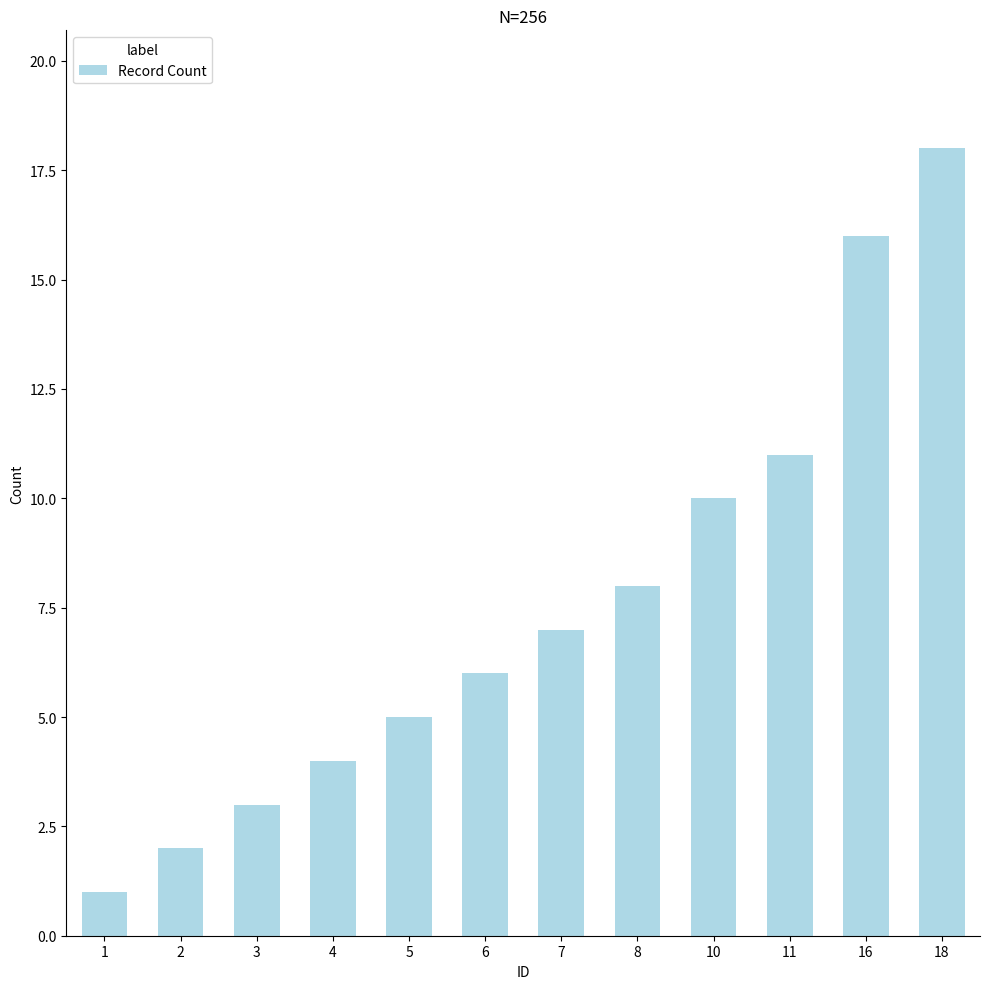

What is the difference between the maximum and minimum values?

17